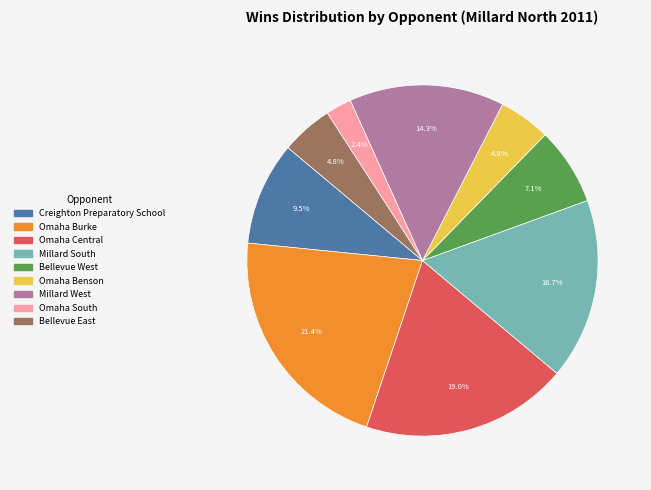

To the nearest percent, what portion does Millard South represent?

17%